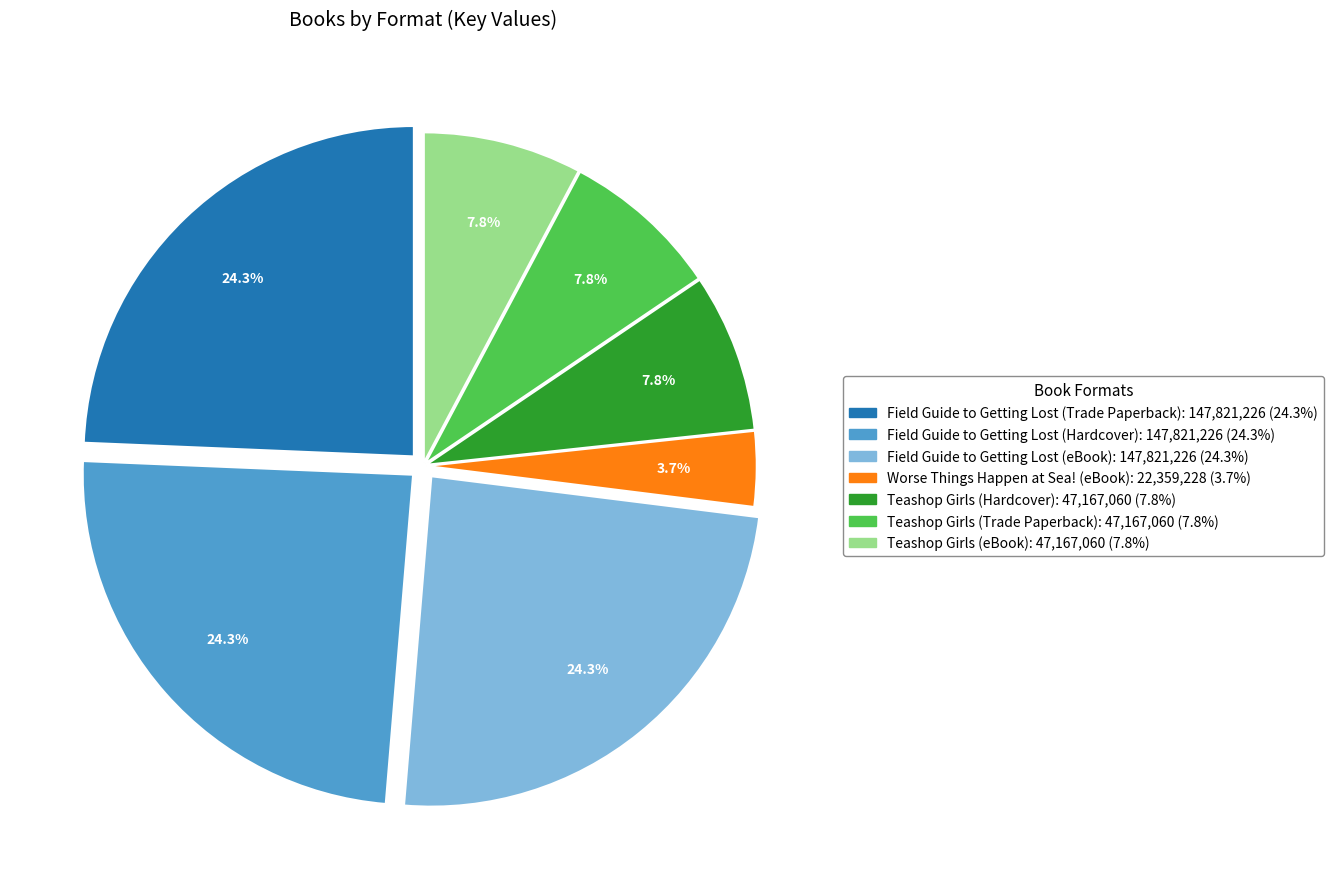

Which category has the smallest portion of the pie?

Worse Things Happen at Sea! (eBook)